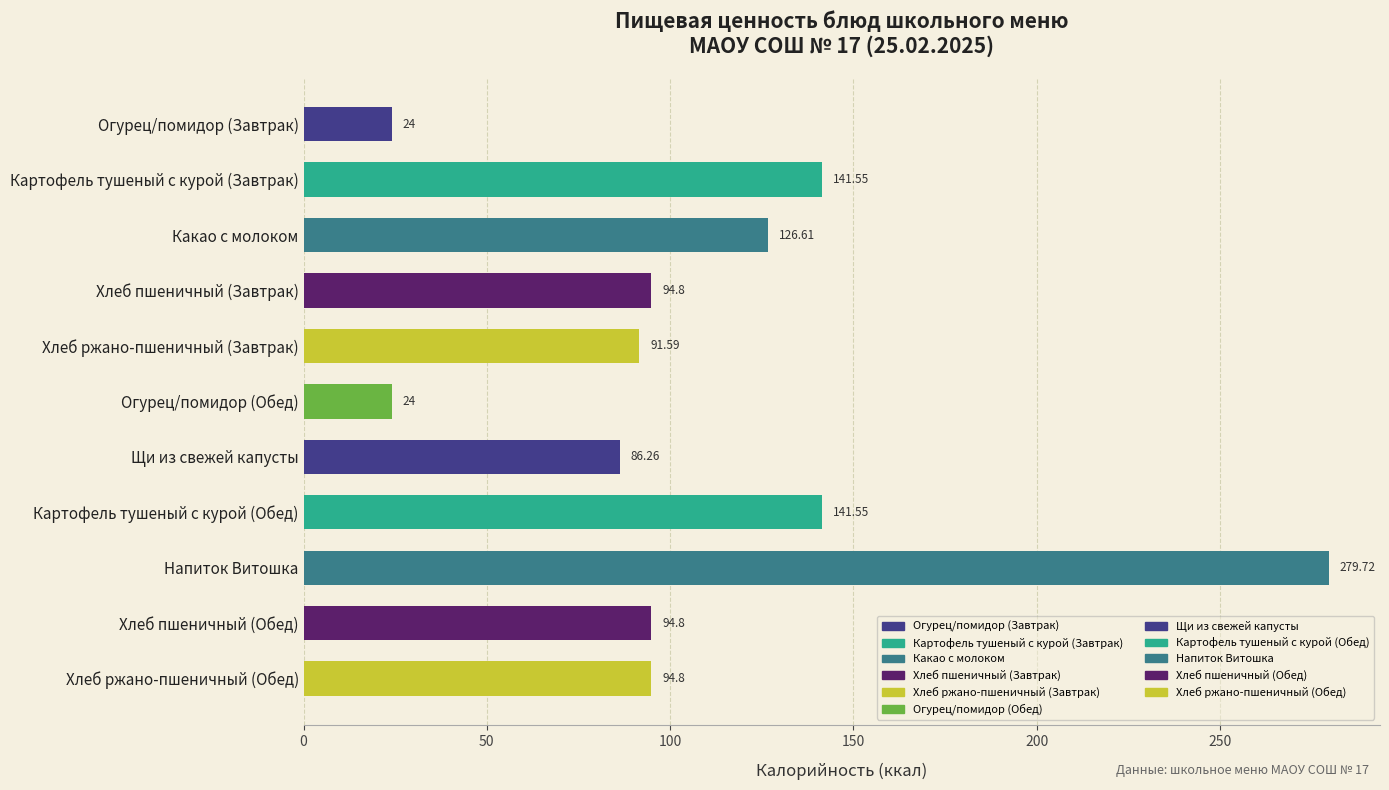

What is the average value?

109.1